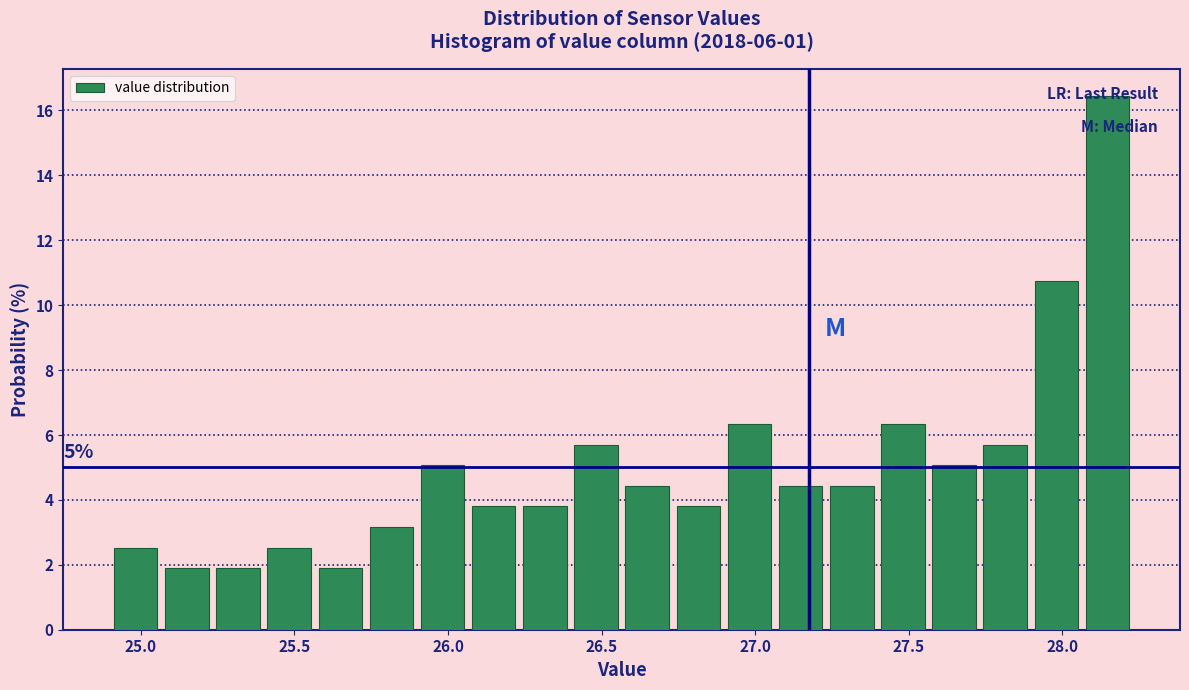

Around what value on the x-axis is the tallest bar? Give the approximate position of its centre, as read against the axis.

28.15